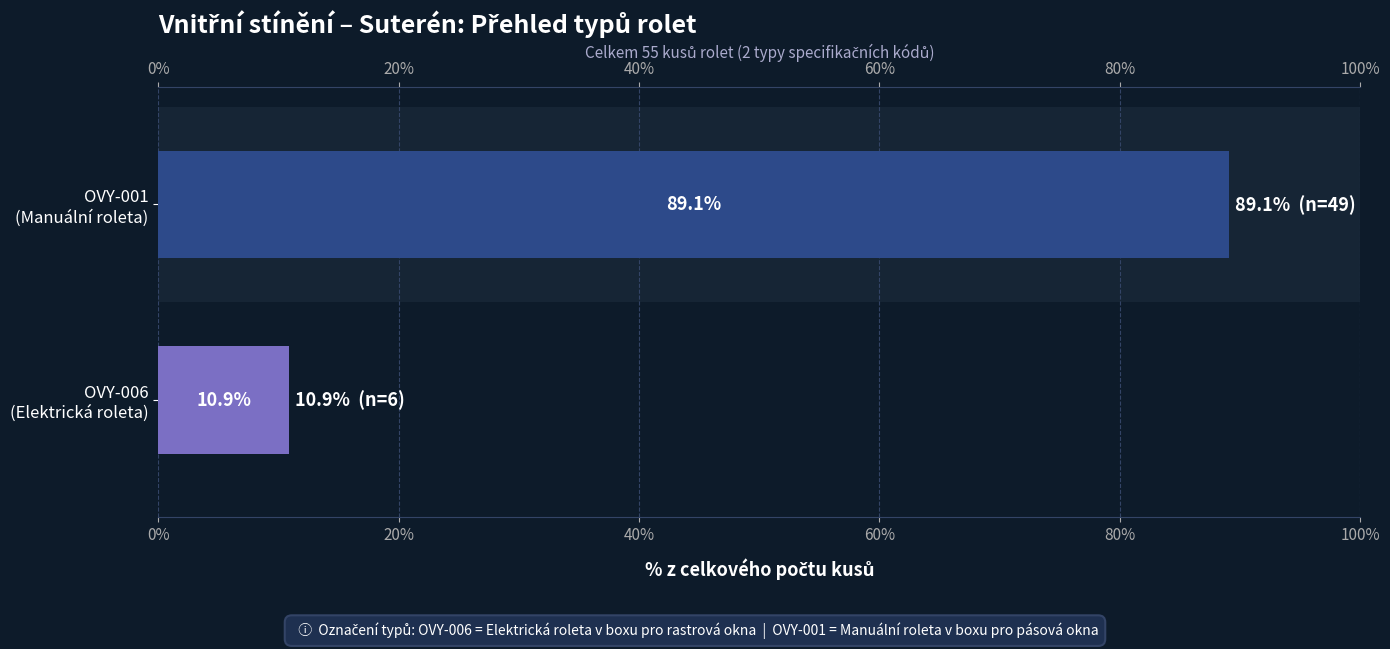

What is the smallest value displayed?

10.9